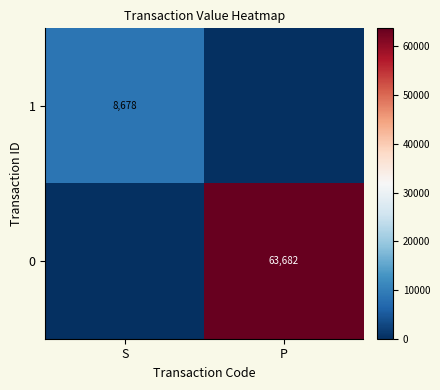

Count the number of categories in the chart.

2